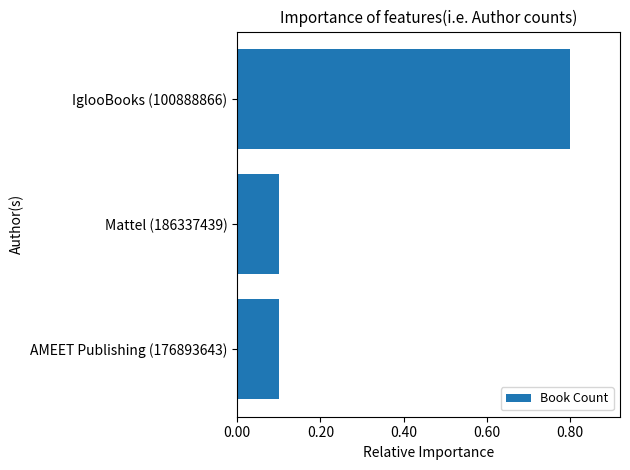

What position from the bottom is AMEET Publishing (176893643)?

1